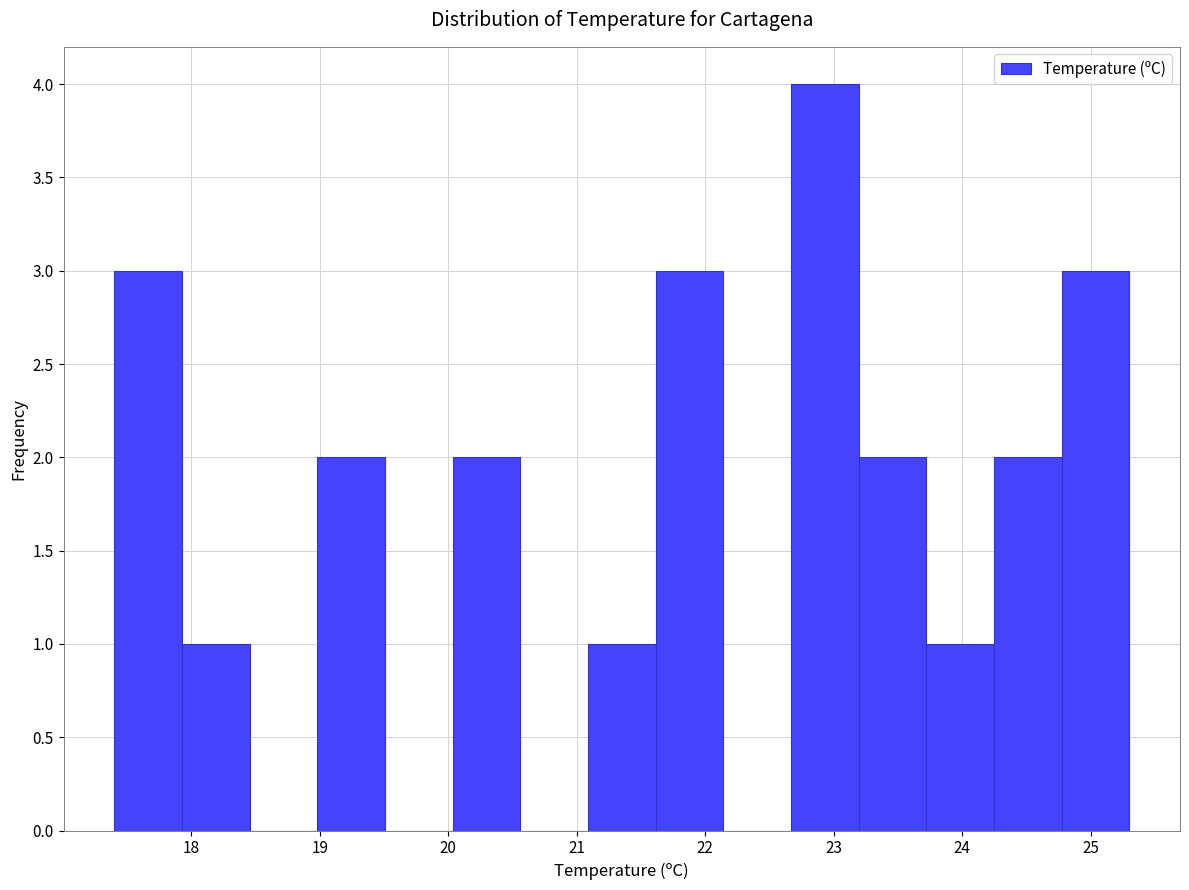

Reading left to right, transcribe this chart: for each bar, give the range it covers on the x-axis and its height. Neither the bar edges nor the heights are printed on the chart, so give them approximately, as read against the axes.

17.4 to 17.9: 3
17.9 to 18.5: 1
18.5 to 19.0: 0
19.0 to 19.5: 2
19.5 to 20.0: 0
20.0 to 20.6: 2
20.6 to 21.1: 0
21.1 to 21.6: 1
21.6 to 22.1: 3
22.1 to 22.7: 0
22.7 to 23.2: 4
23.2 to 23.7: 2
23.7 to 24.2: 1
24.2 to 24.8: 2
24.8 to 25.3: 3